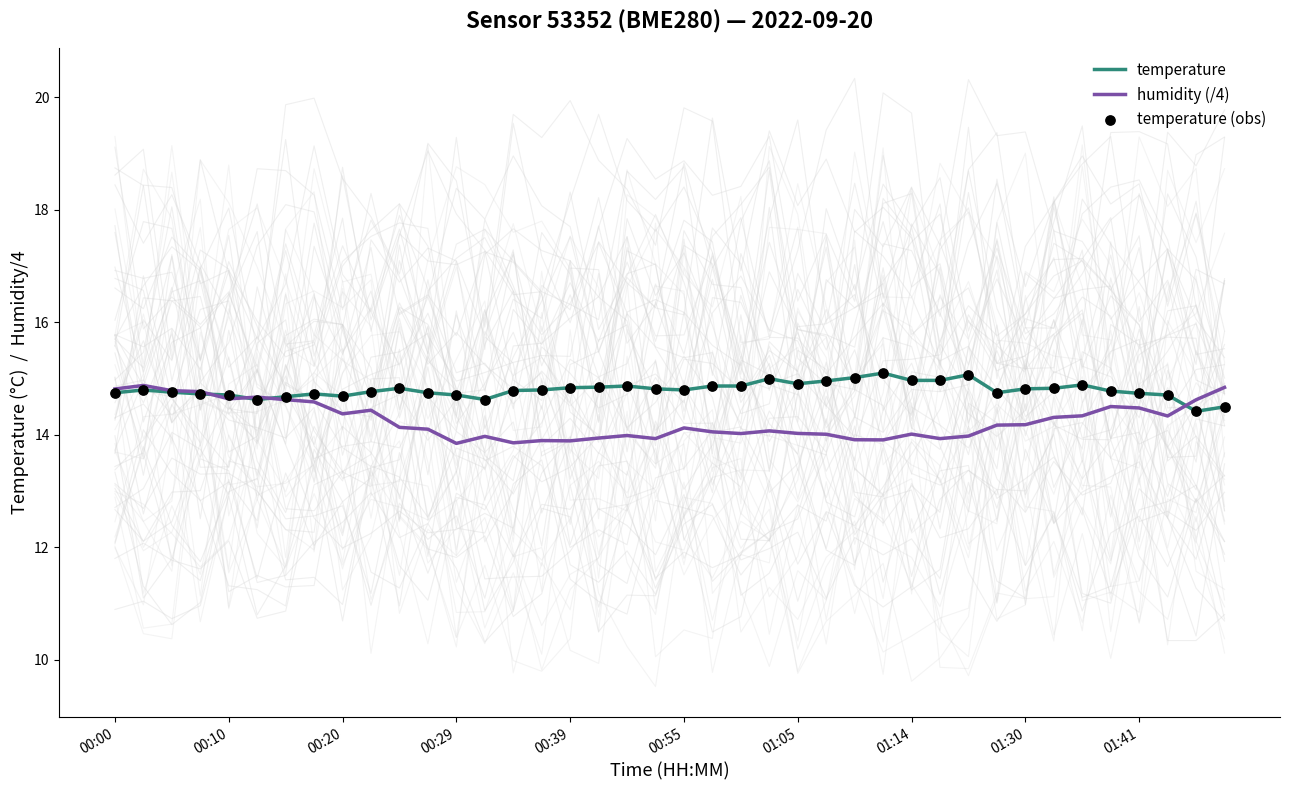

What are all the series names shown in the legend?

temperature, humidity (/4), temperature (obs)